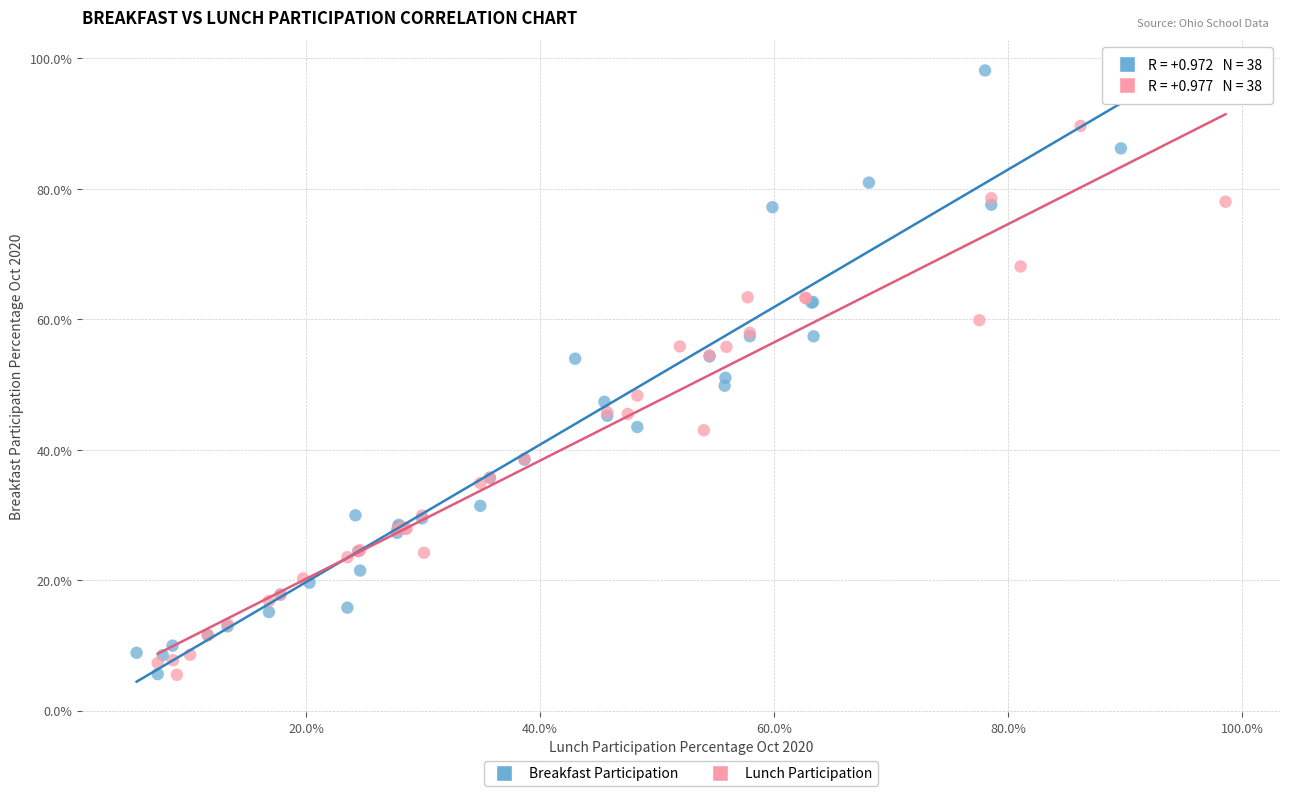

What are all the series names shown in the legend?

Breakfast Participation, Lunch Participation